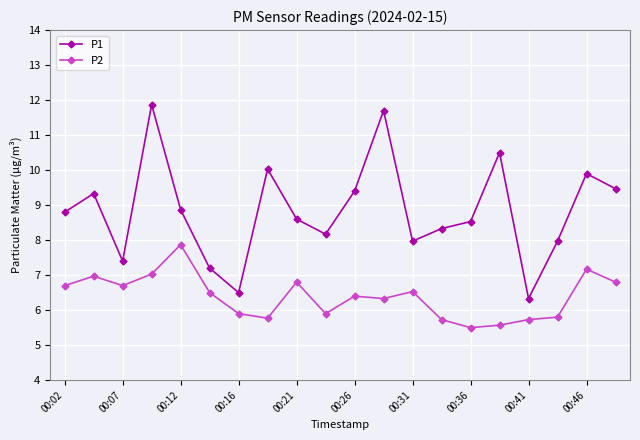

At how many categories does at least one series exceed 6?

20